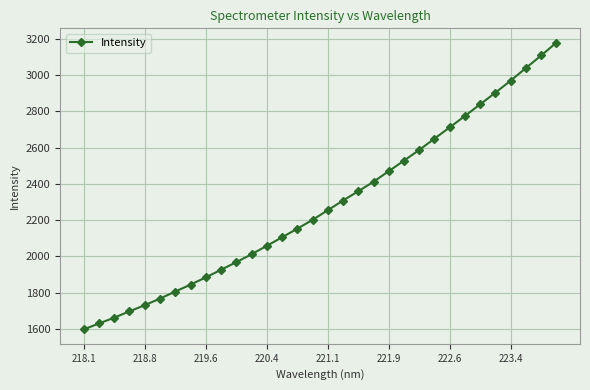

Reading left to right, transcribe all the data shown in this chart.

1596.8	1629.9	1661.7	1697.0	1730.7	1767.3	1805.9	1844.2	1884.1	1926.1	1968.3	2011.6	2058.4	2105.3	2152.8	2201.6	2254.7	2308.2	2359.6	2411.8	2470.2	2528.5	2587.5	2649.7	2712.0	2775.0	2839.4	2903.5	2970.0	3039.2	3108.5	3179.2